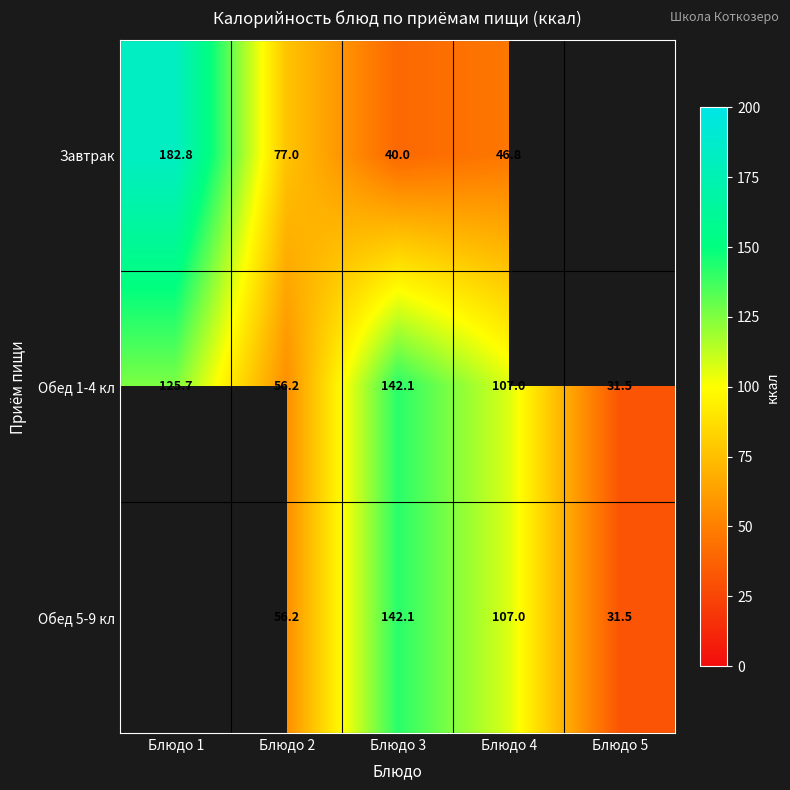

What is the maximum value shown in the chart?

182.8